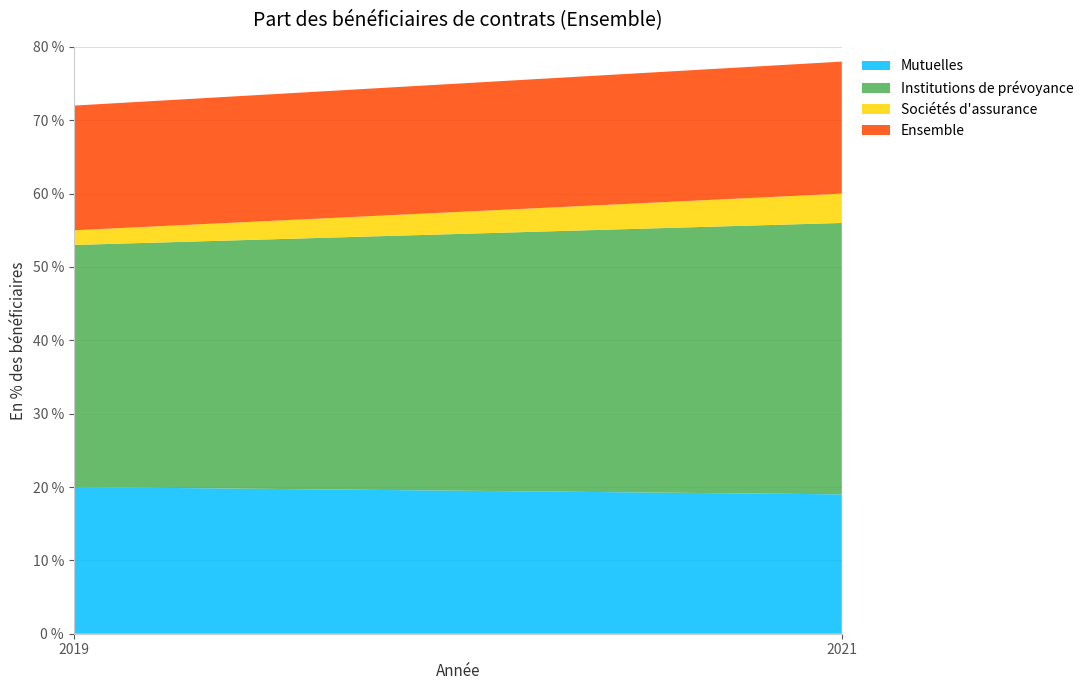

Reading right to left, what are all the values shown in this chart?

Mutuelles: 2021=19	2019=20
Institutions de prévoyance: 2021=37	2019=33
Sociétés d'assurance: 2021=4	2019=2
Ensemble: 2021=18	2019=17